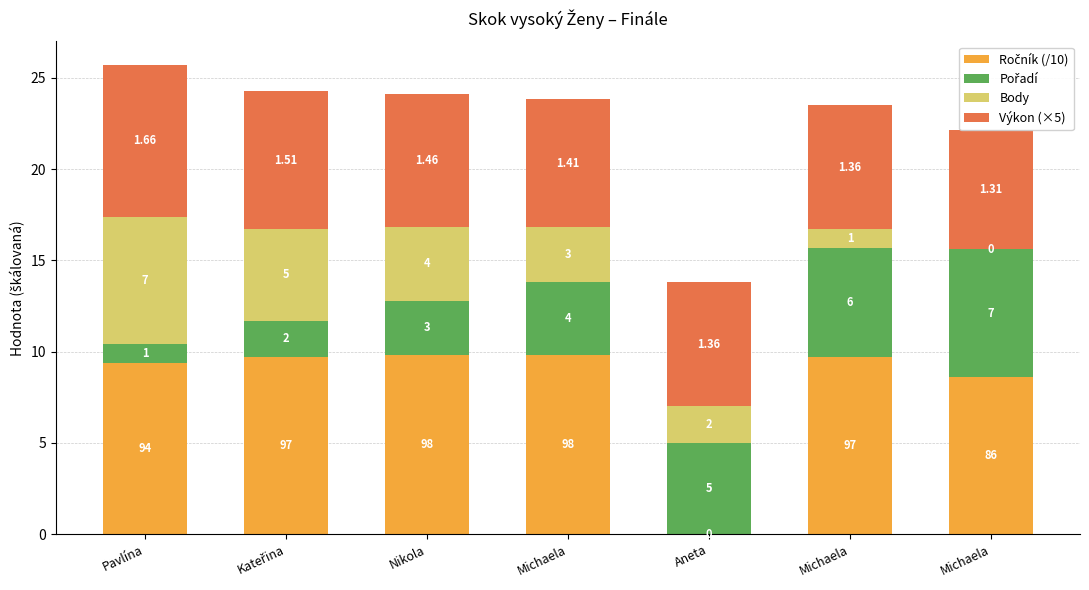

How many bars are there in total?

28